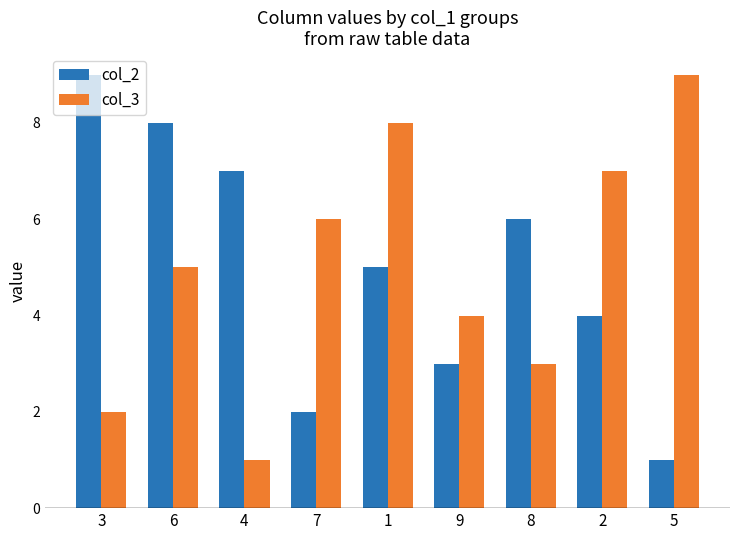

Reading left to right, extract all data points from this chart.

col_2: 9	8	7	2	5	3	6	4	1
col_3: 2	5	1	6	8	4	3	7	9